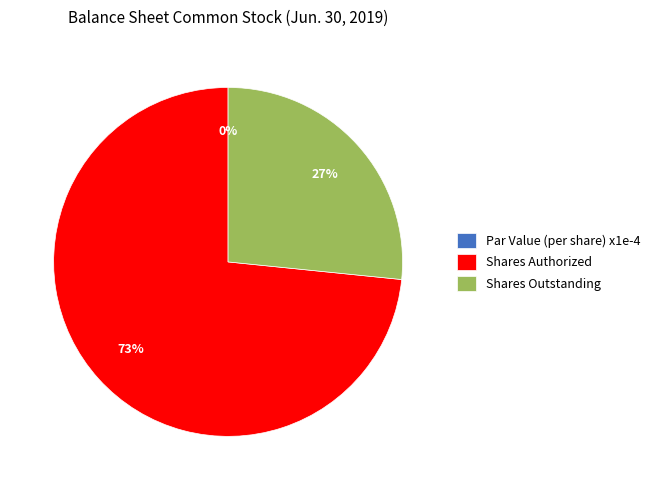

To the nearest percent, what portion does Common stock, shares authorized represent?

73%